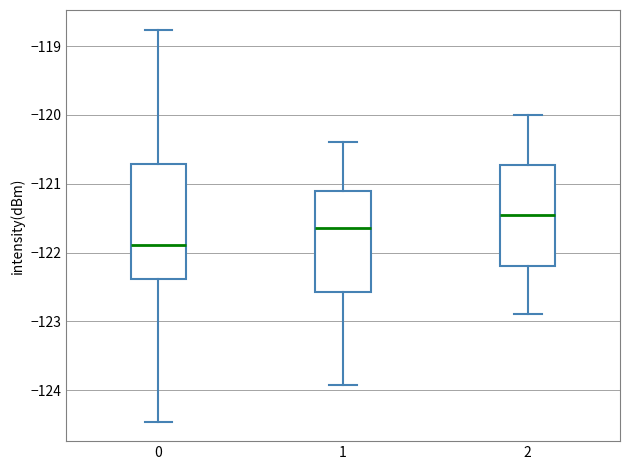

Where is the upper edge of the box at x = 1 on the y-axis? The values are not printed on the chart, so give them approximately, as read against the axis.

-121.1